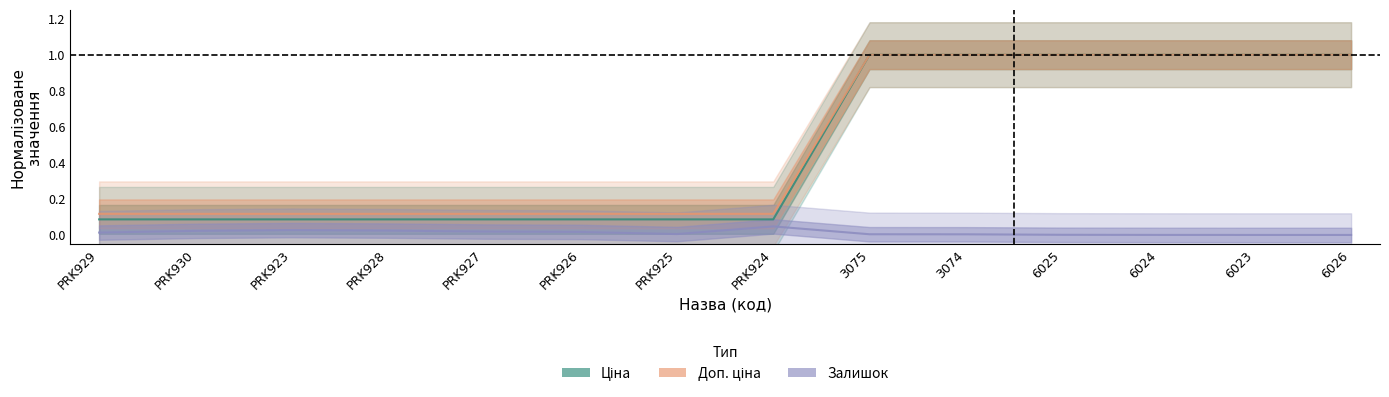

Count the number of categories in the chart.

14